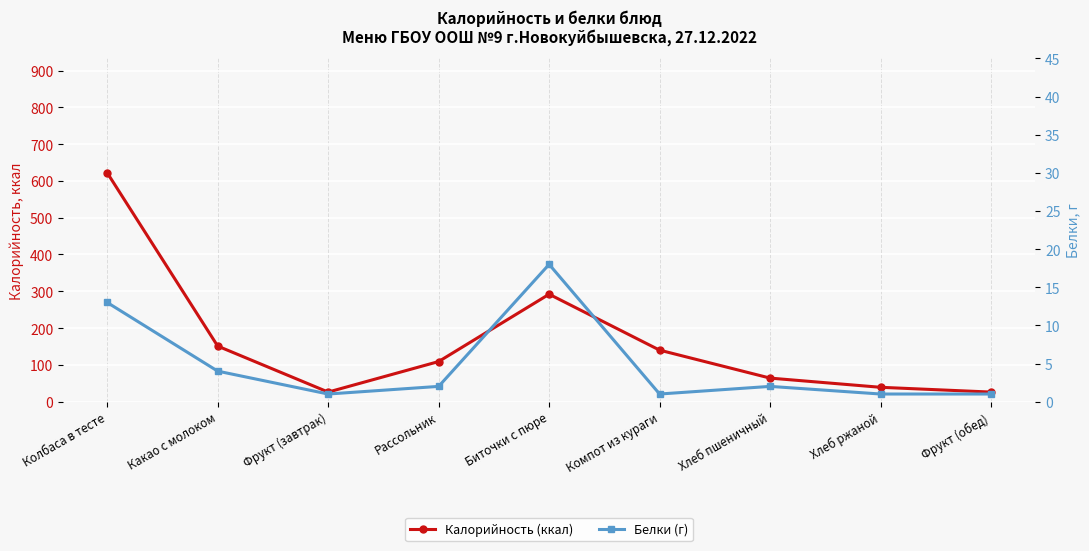

Where is Калорийность (ккал) nearest to the value 324?

Биточки с пюре